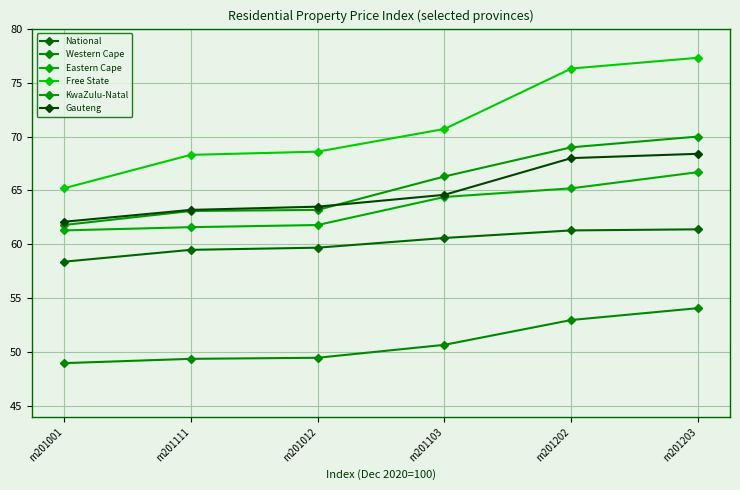

What is the approximate value of National at m201103?

60.6